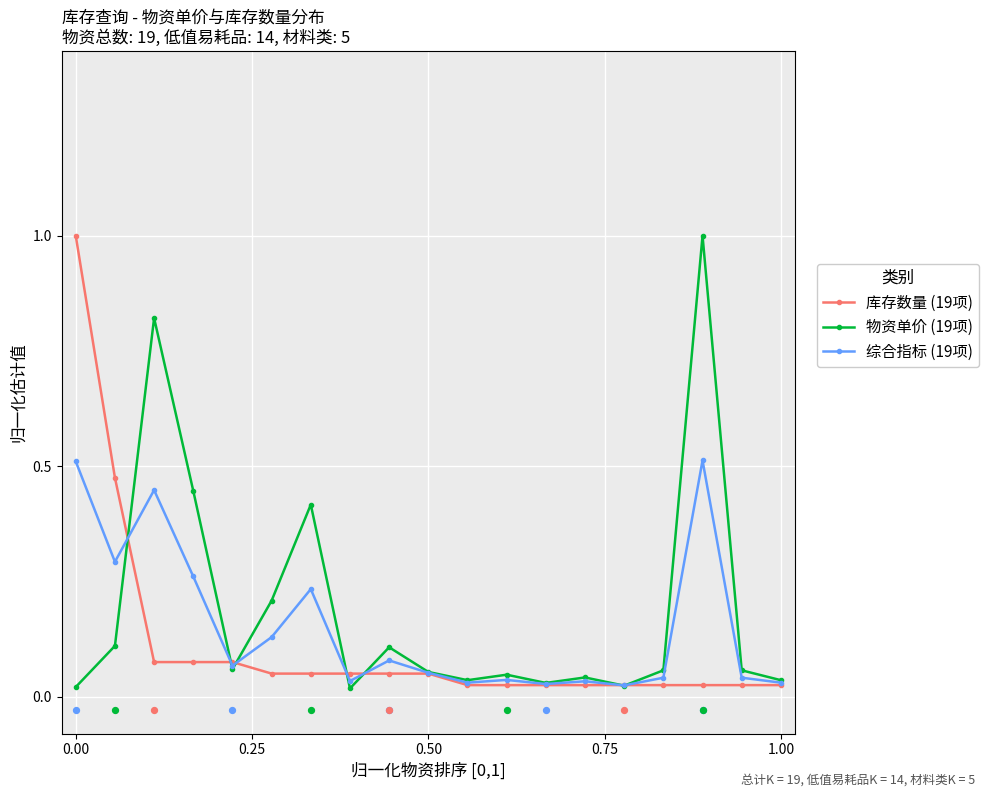

At how many categories does at least one series exceed 0?

19